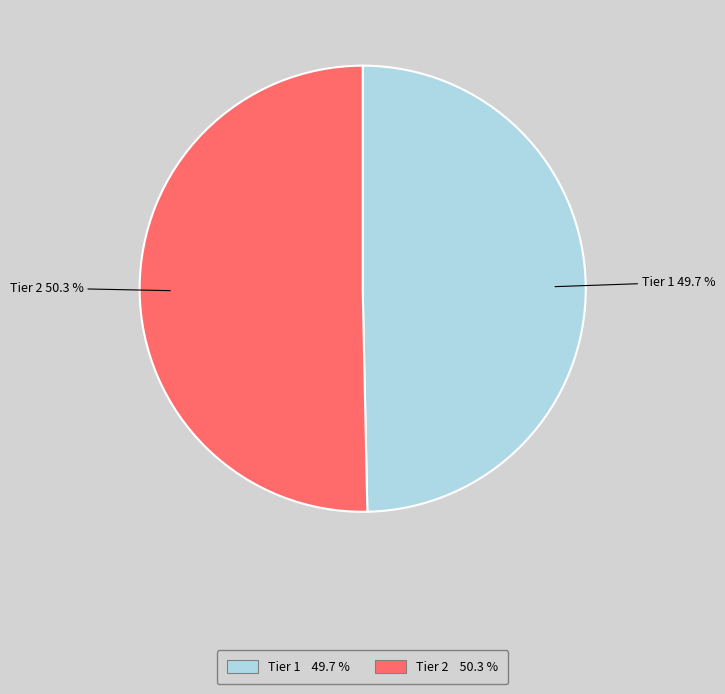

What percentage is NOT represented by Tier 1?

50.3%